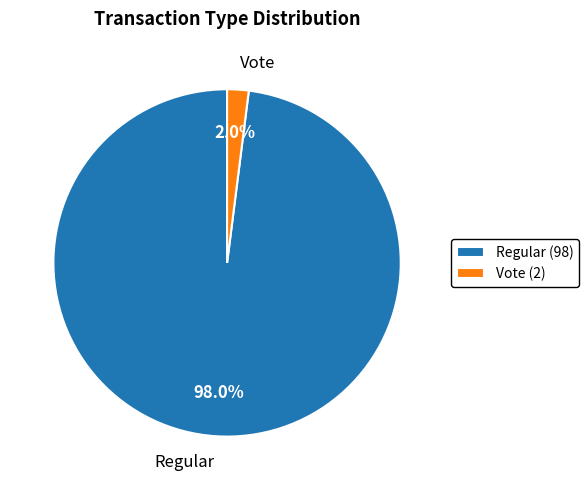

What portion of the pie excludes Vote?

98.0%